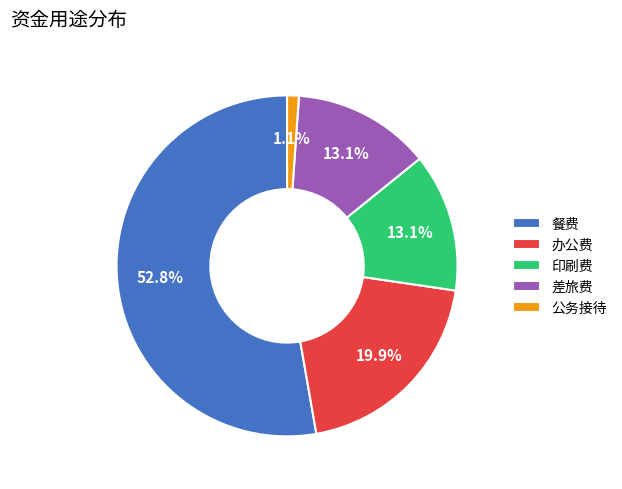

Between 差旅费 and 办公费, which is larger?

办公费